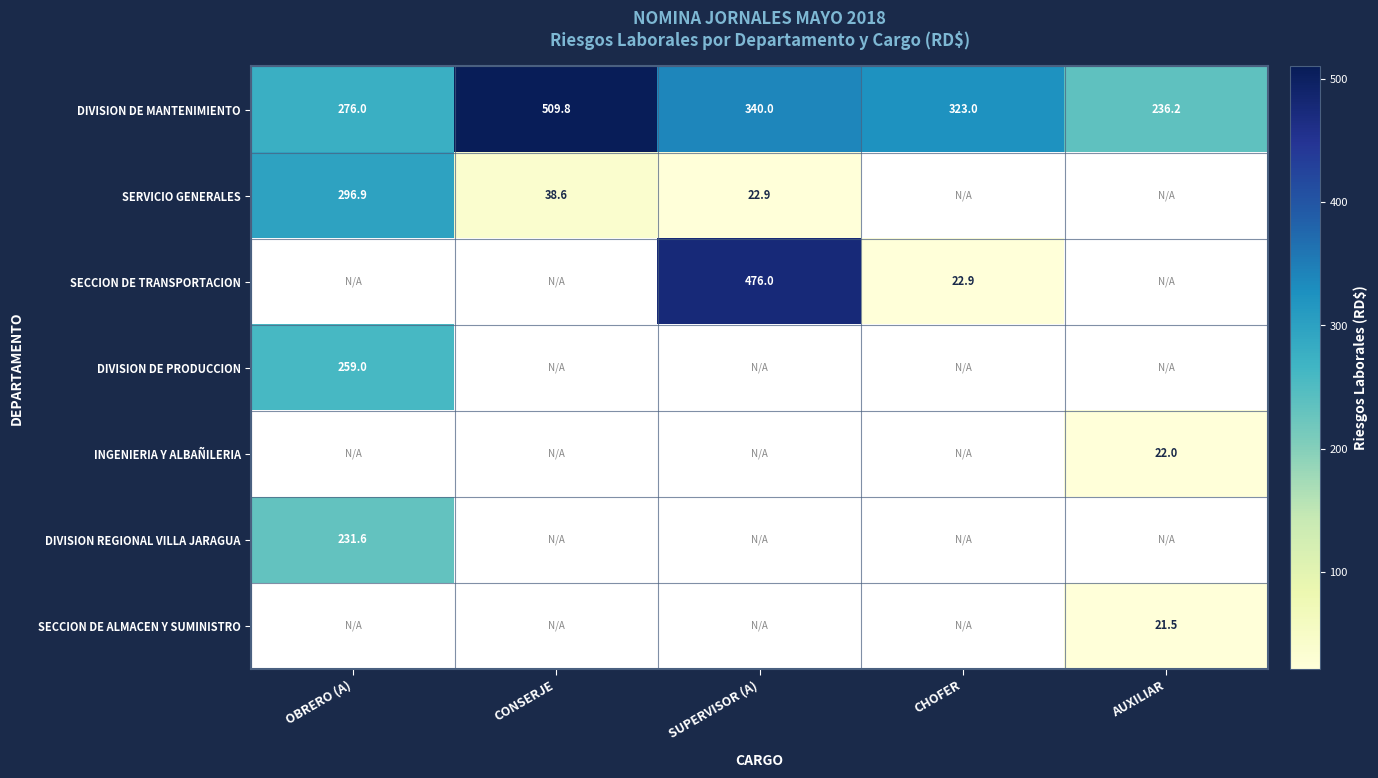

Is the value of DIVISION DE MANTENIMIENTO at AUXILIAR greater than the value of SECCION DE ALMACEN Y SUMINISTRO at AUXILIAR?

Yes